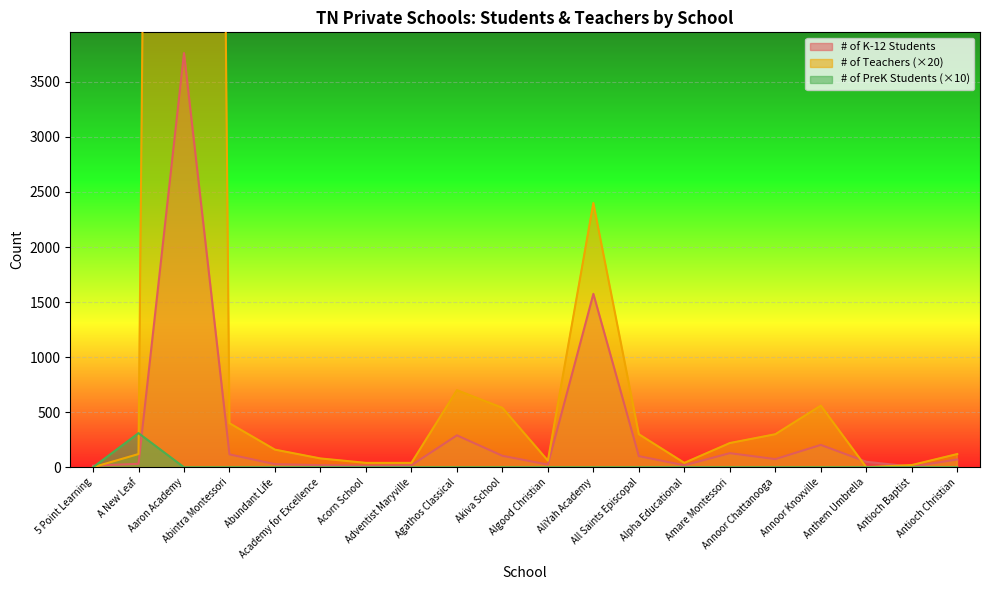

The # of K-12 Students series shows 290 at Agathos Classical. True or false?

True